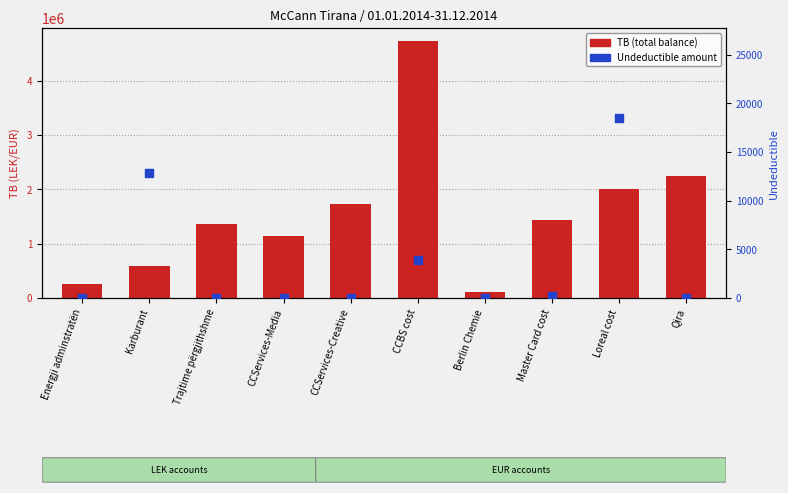

Is the value of Undeductible at Loreal cost greater than the value of TB (total balance) at Berlin Chemie?

No